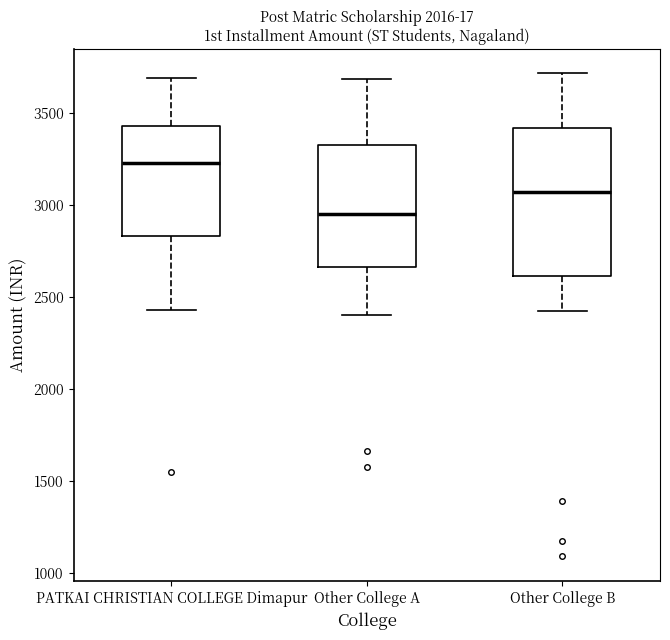

Which box is the tallest, from its lower edge to its upper edge?

Other College B